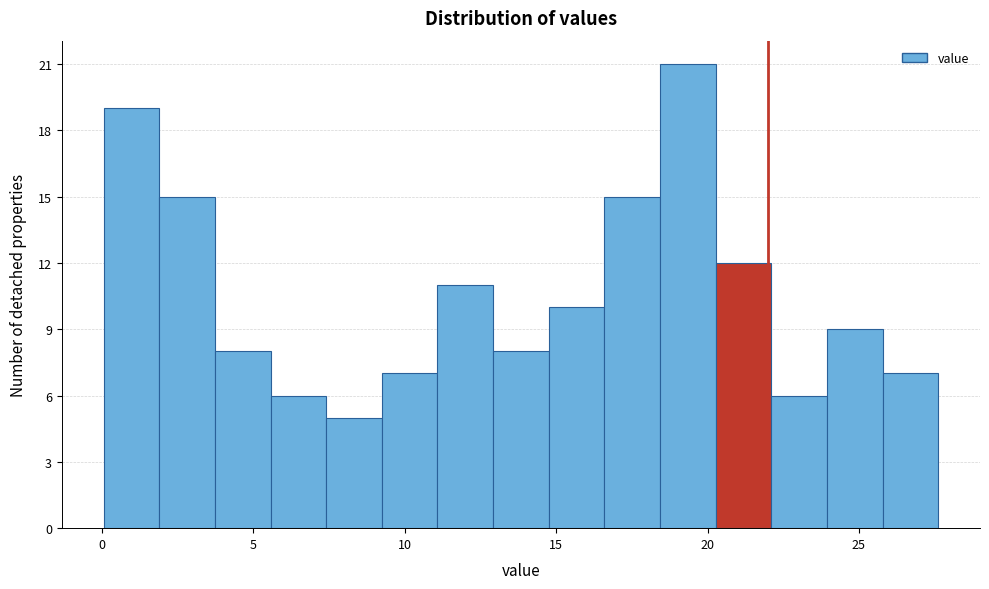

Around what value on the x-axis is the tallest bar? Give the approximate position of its centre, as read against the axis.

19.5